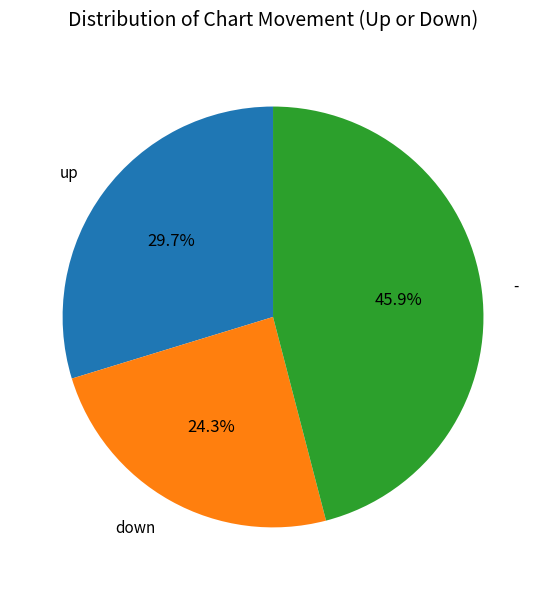

Rank the categories by value from highest to lowest.

-, up, down